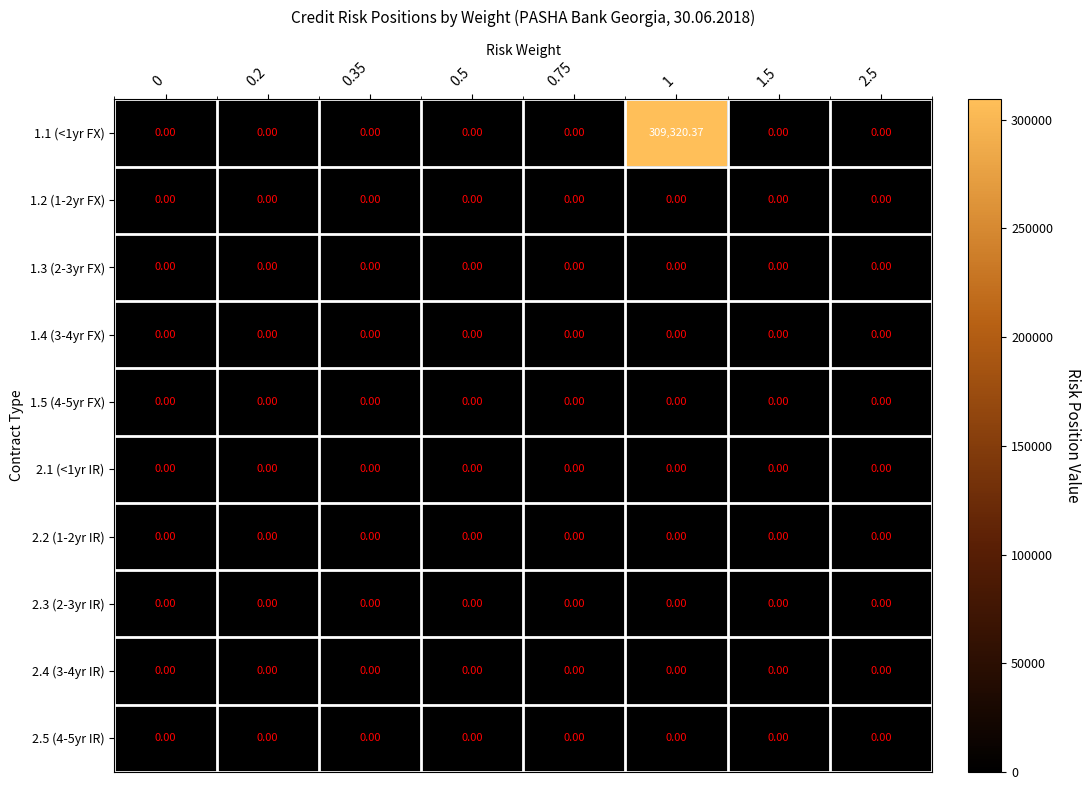

How many values in 1.1 (<1yr FX) are above zero?

1